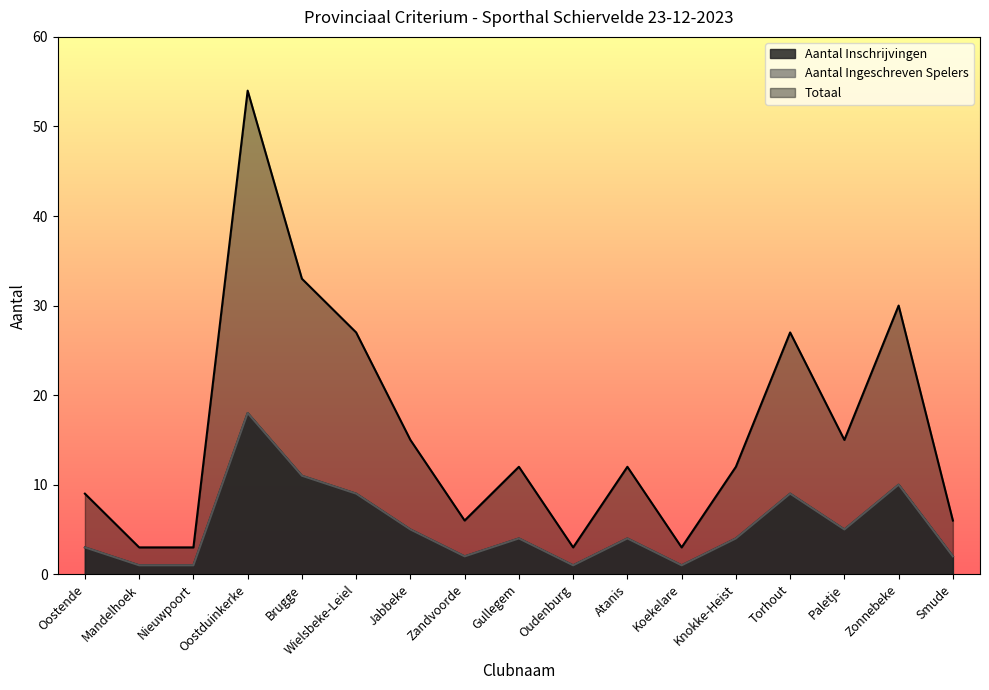

What is the smallest value displayed?

1